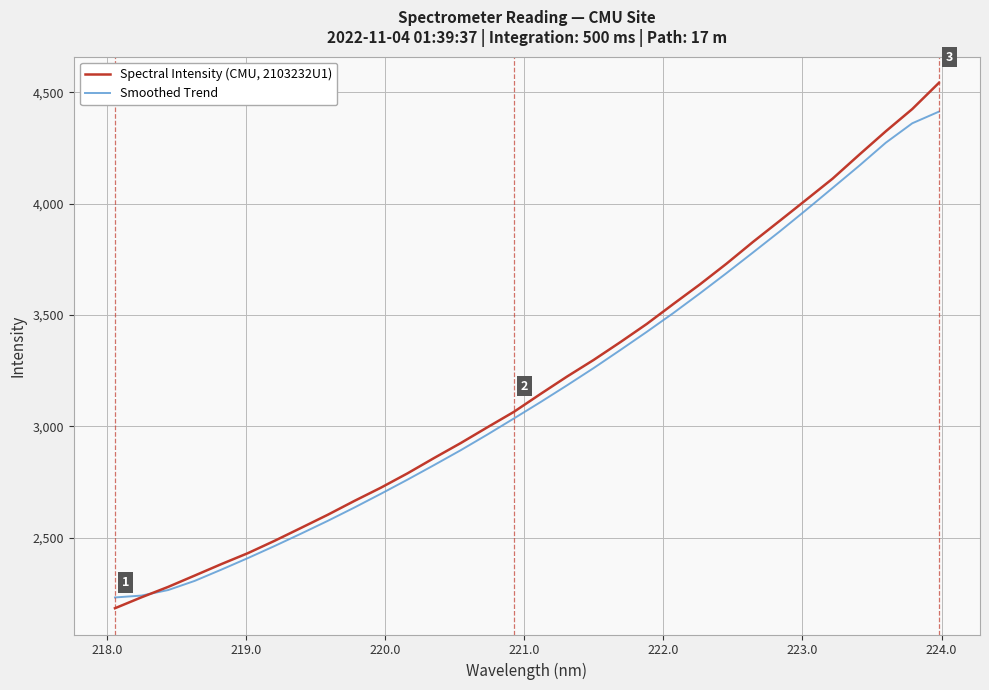

List the series in order of their overall mean, highest first.

Spectral Intensity (CMU, 2103232U1), Smoothed Trend